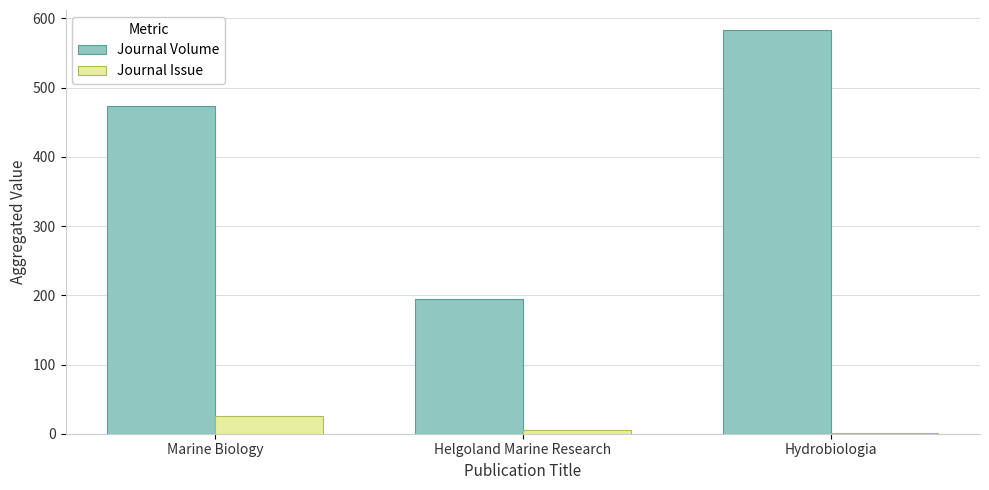

How many series are shown in this chart?

2